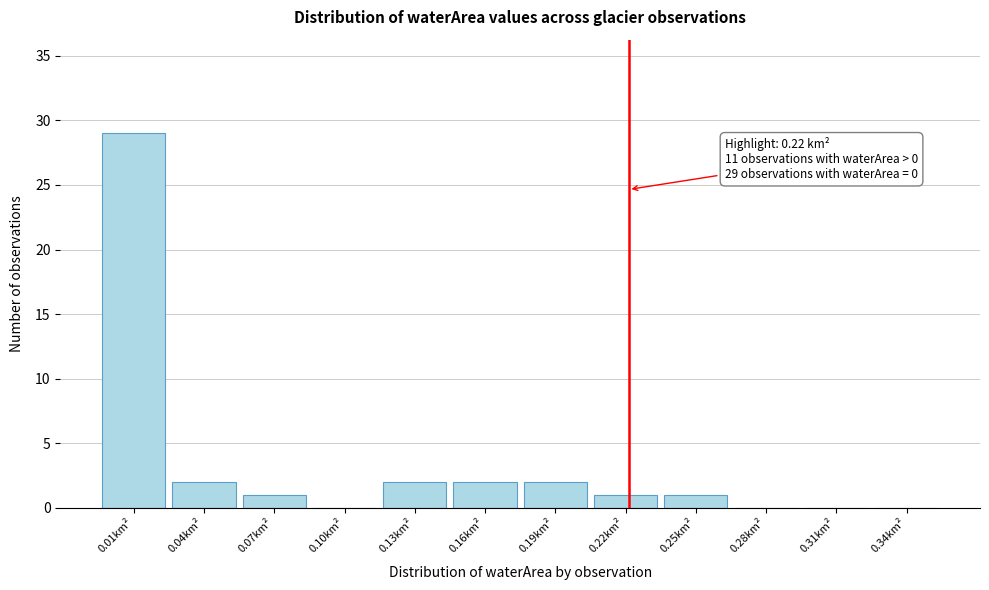

Reading left to right, extract all data points from this chart.

0.01km²=29	0.04km²=2	0.07km²=1	0.10km²=0	0.13km²=2	0.16km²=2	0.19km²=2	0.22km²=1	0.25km²=1	0.28km²=0	0.31km²=0	0.34km²=0